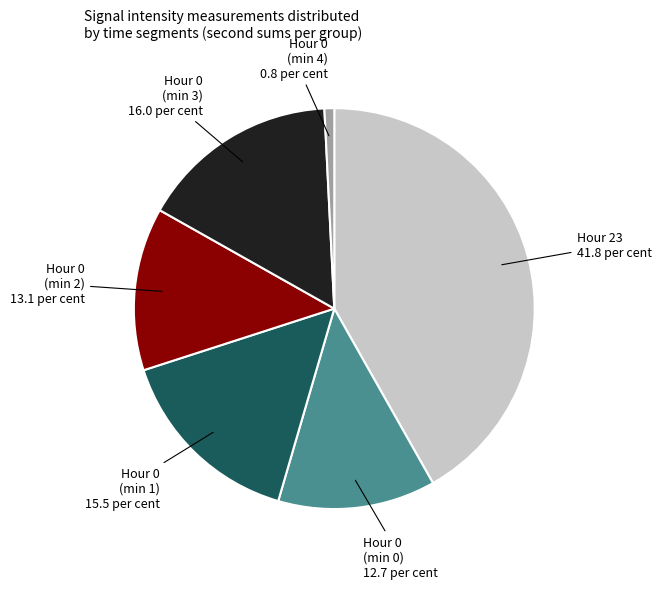

Is there a majority slice in this chart?

No